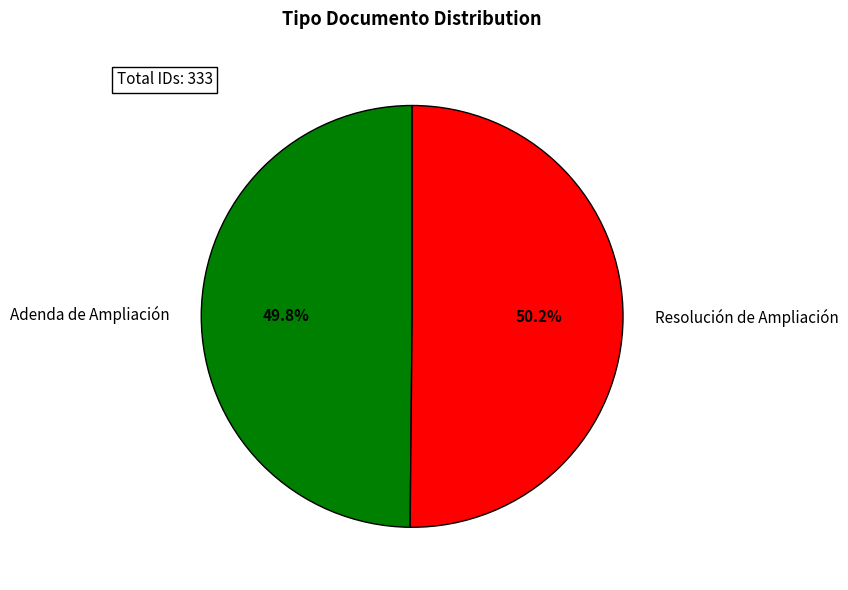

Is the sum of Adenda de Ampliación and Resolución de Ampliación greater than half?

Yes